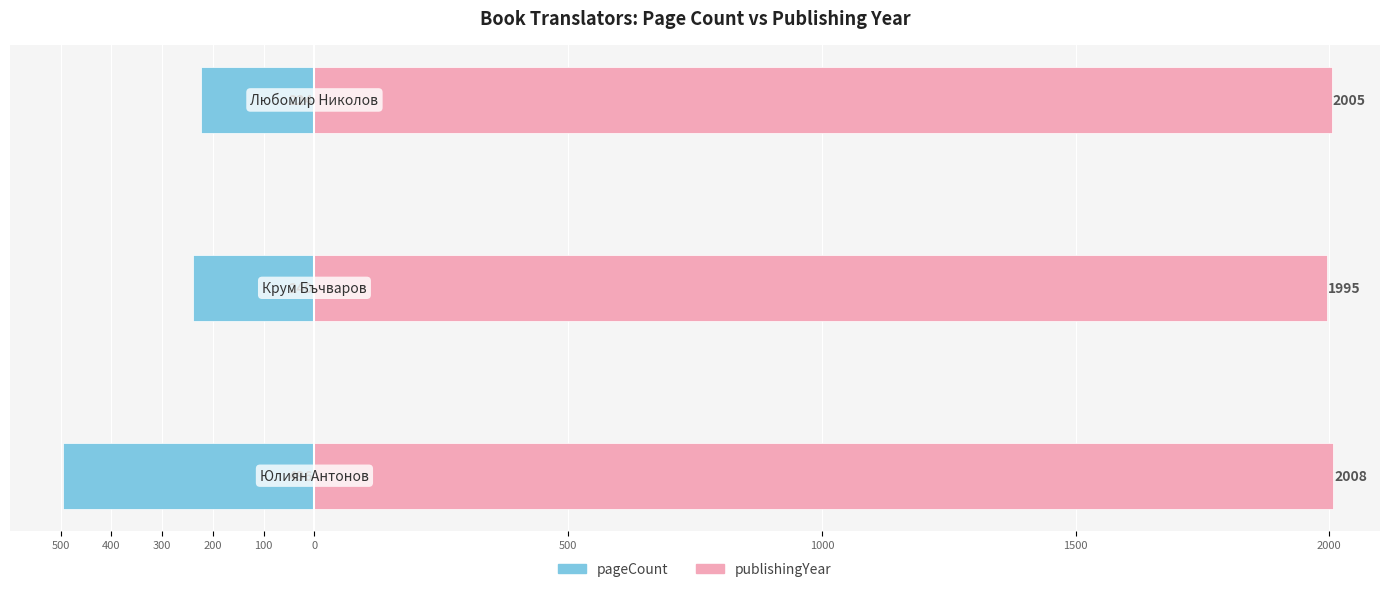

Which series changed the most between 500 and 300?

pageCount